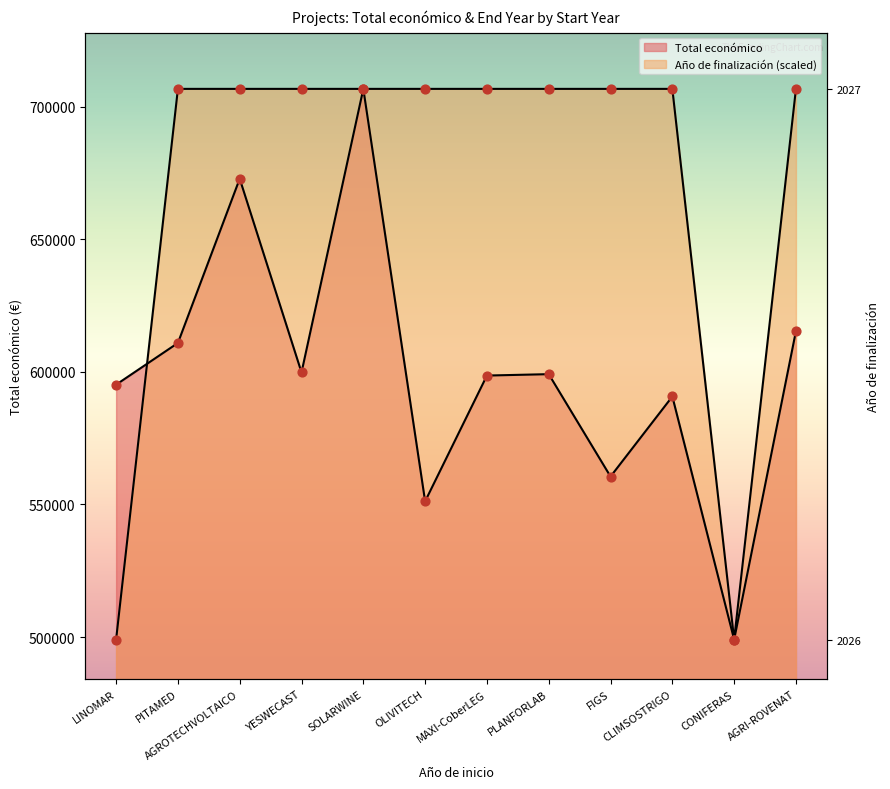

Which series has the largest total across all categories?

Año de finalización